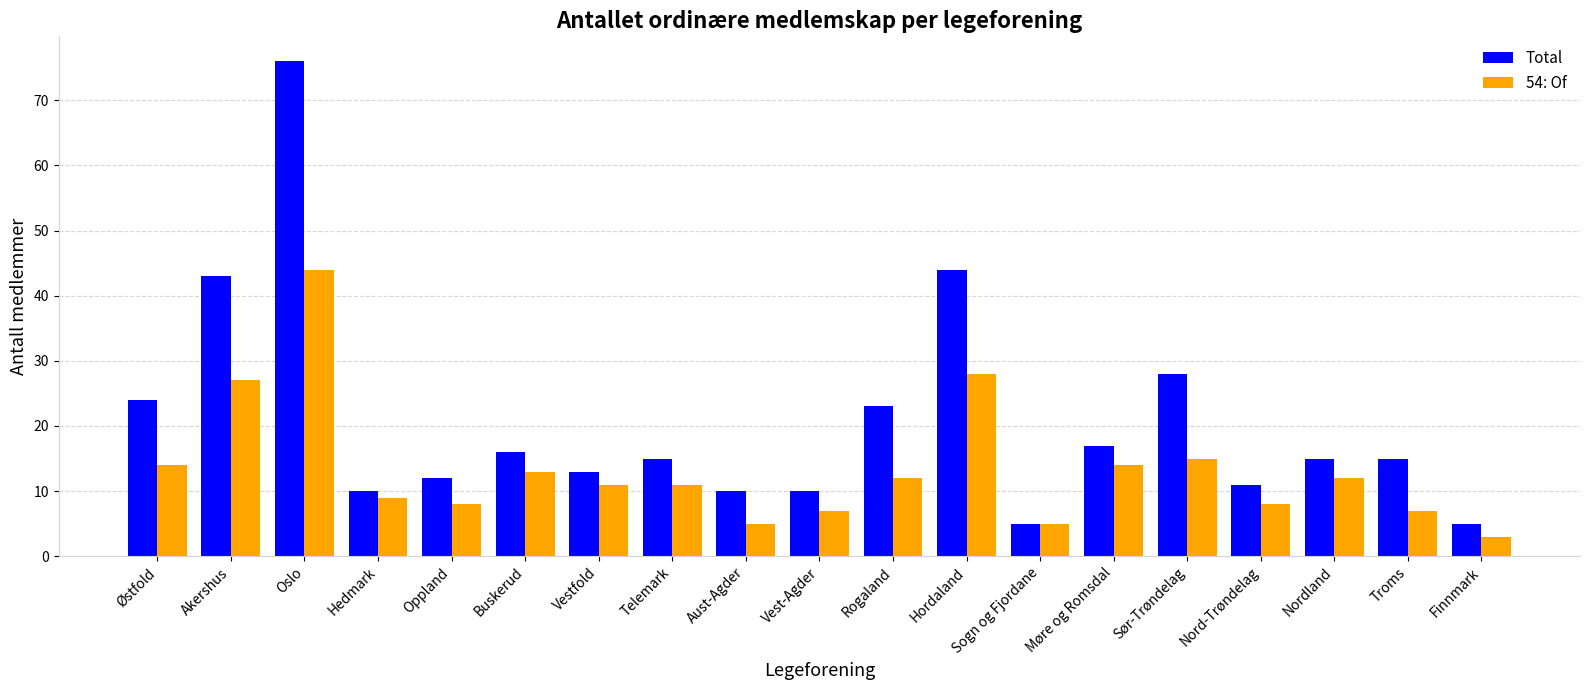

How many categories are shown in the chart?

19